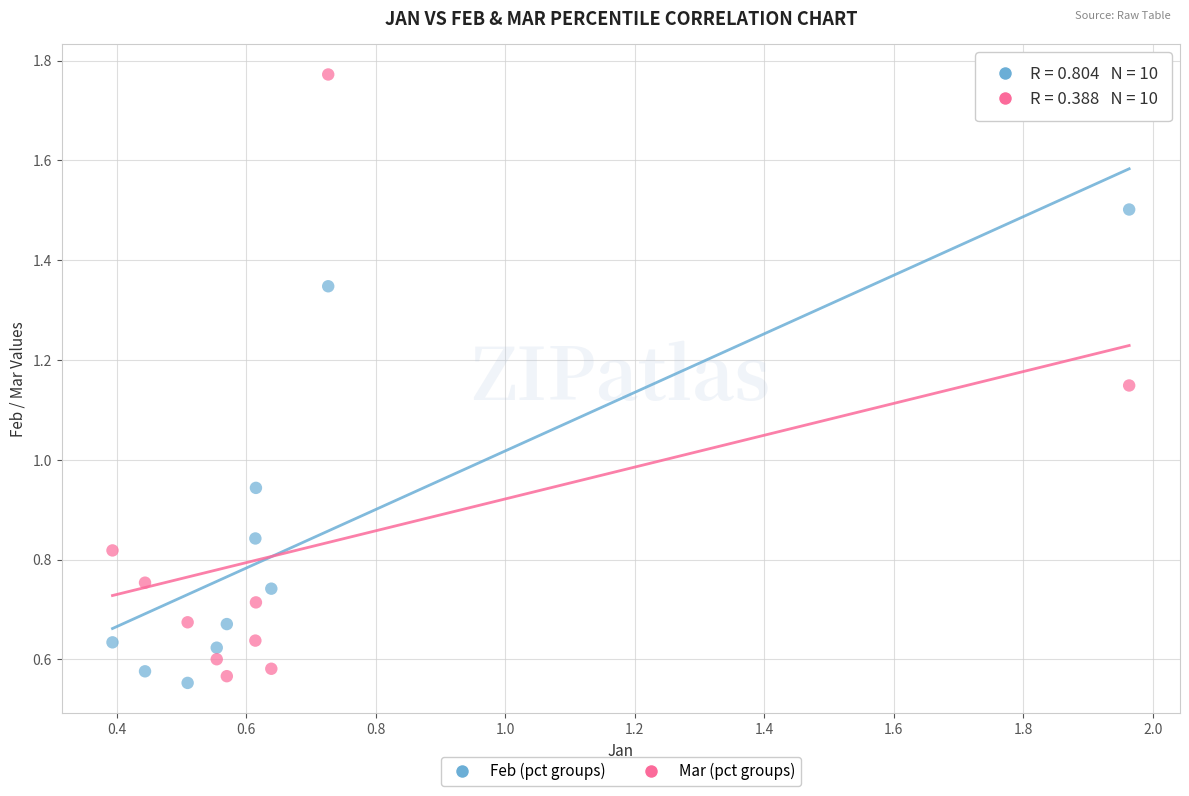

Which series has the largest Y range (max minus min)?

Mar (pct groups)